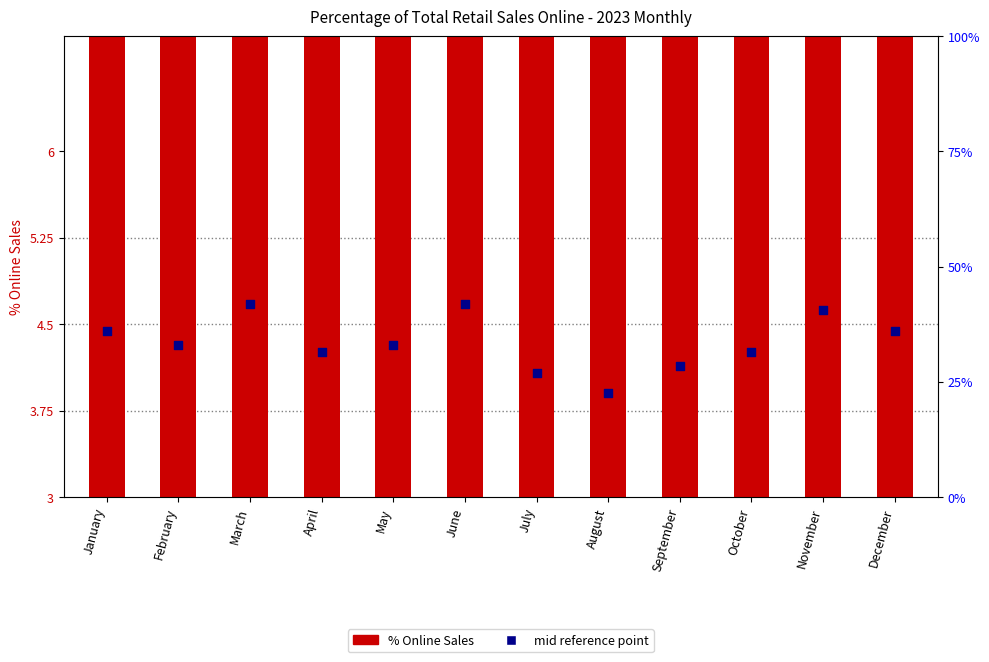

Is the value of mid reference point at September greater than the value of % Online Sales at October?

No